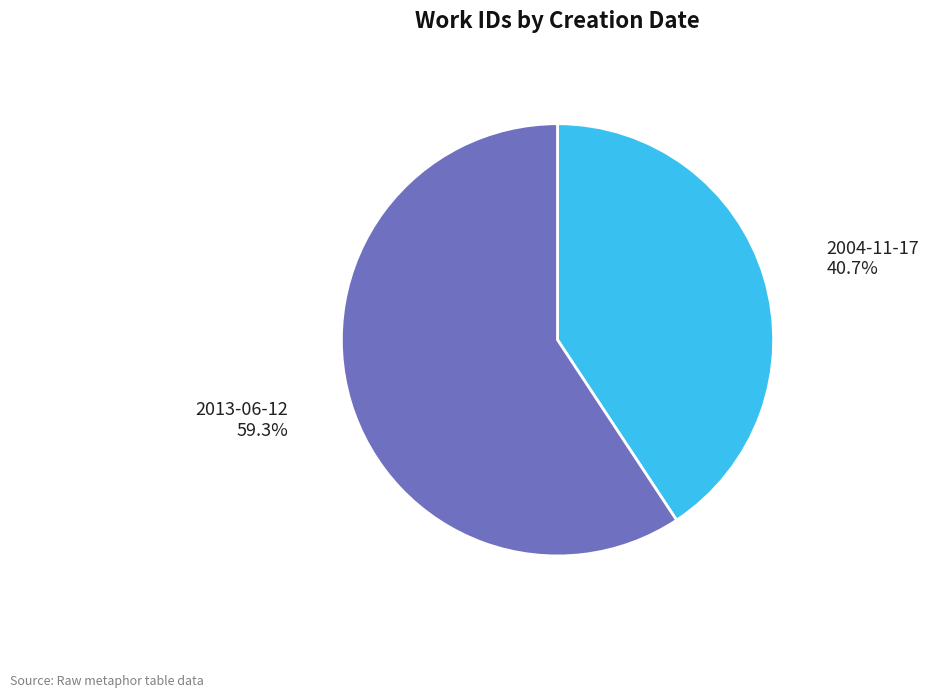

To the nearest percent, what is the average slice percentage?

50%